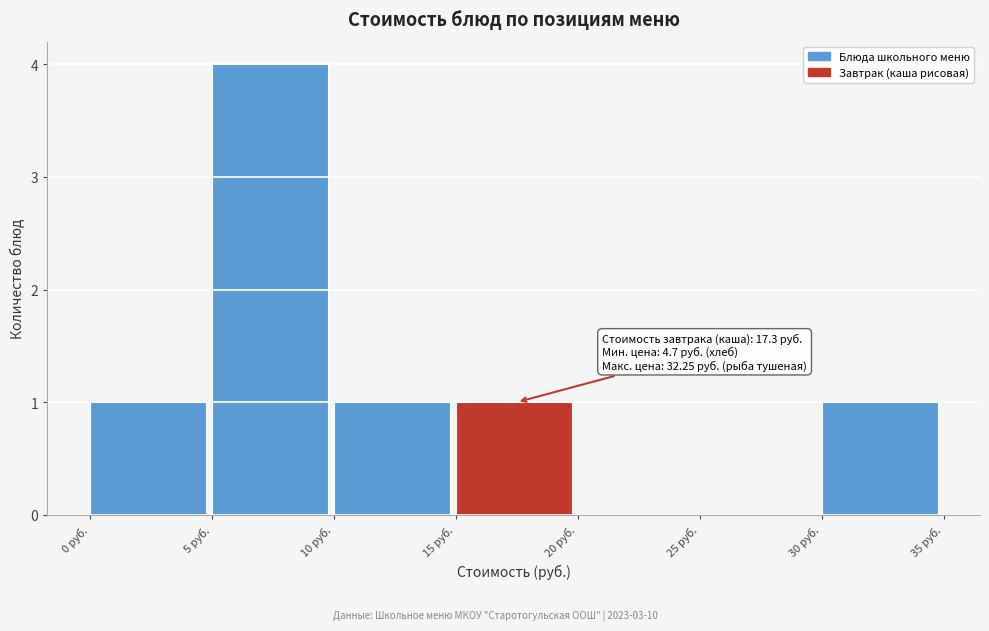

Over which range of the x-axis is the bar tallest?

5 to 10